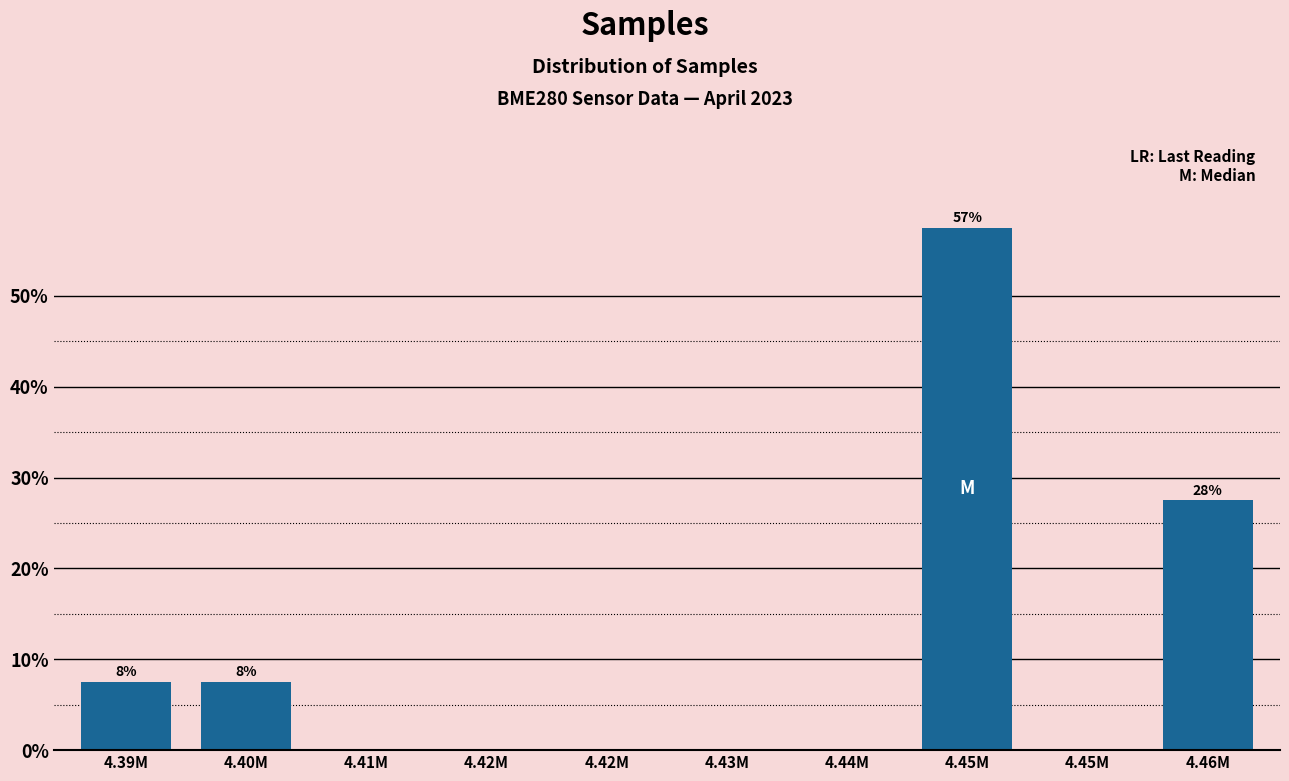

Are the bars horizontal?

No